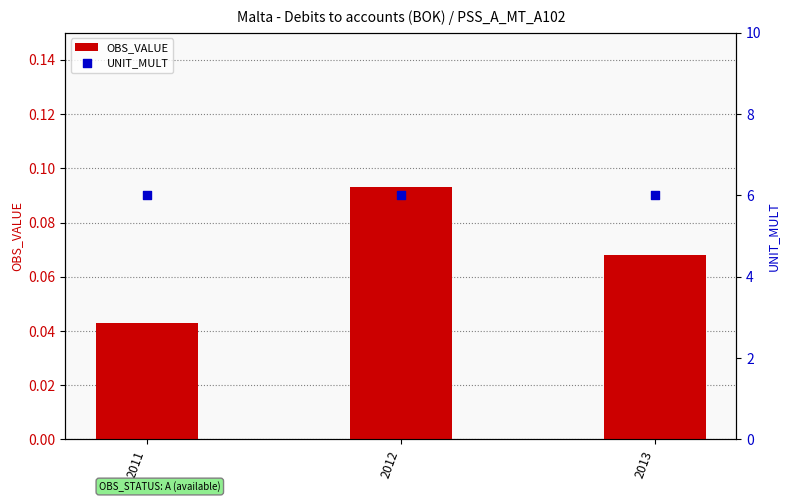

What is the total value across all series at 2013?

6.1